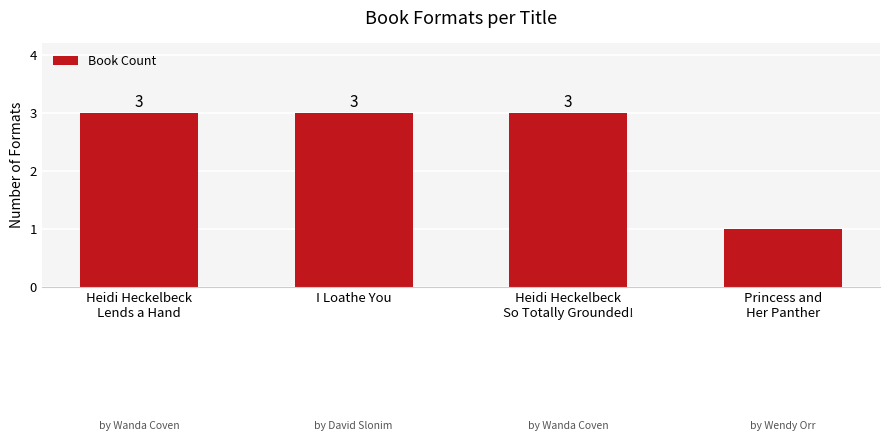

Which category has the lowest value across all series?

Princess and
Her Panther